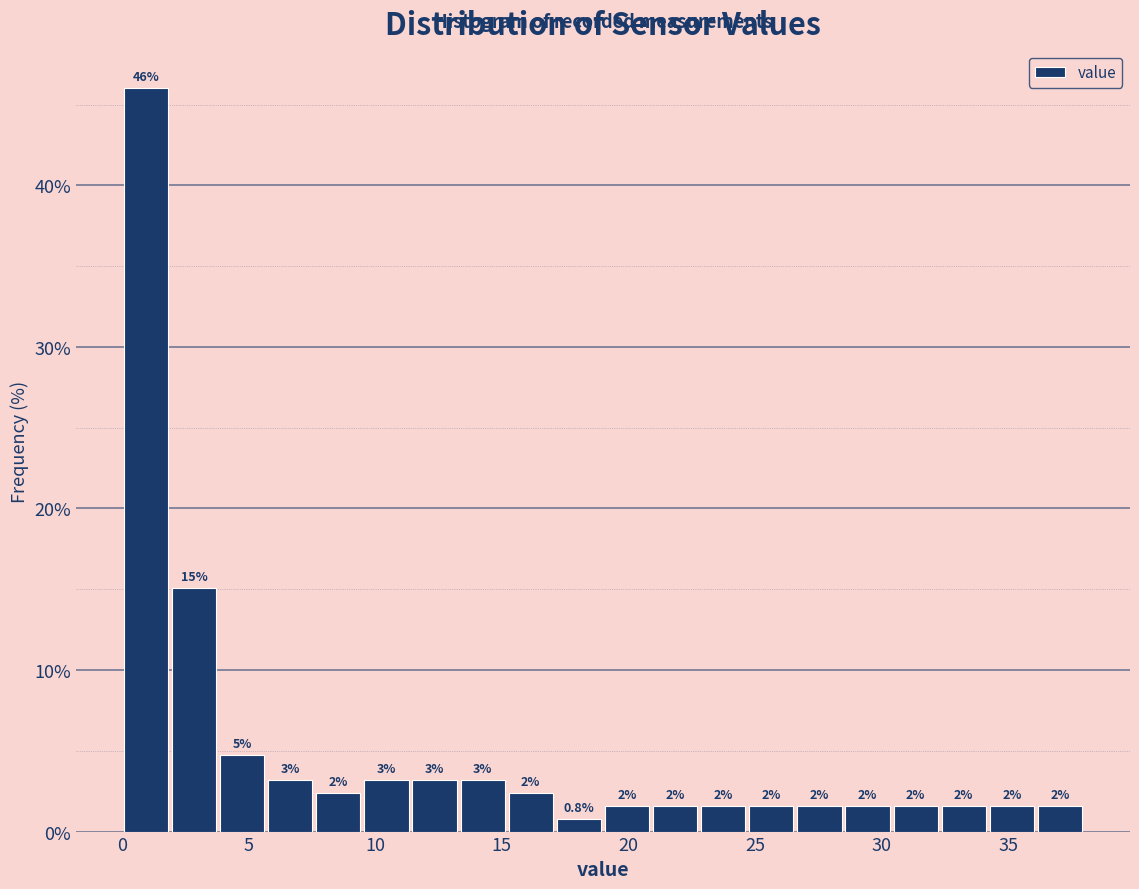

Read against the x-axis, roughly where is the centre of the tallest bar?

1.0